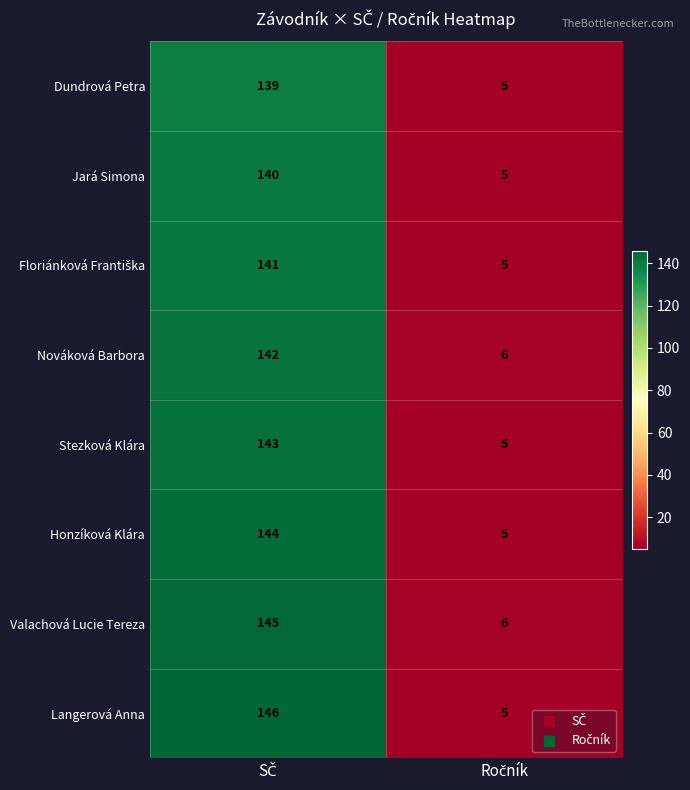

What is the sum of all Stezková Klára values?

148